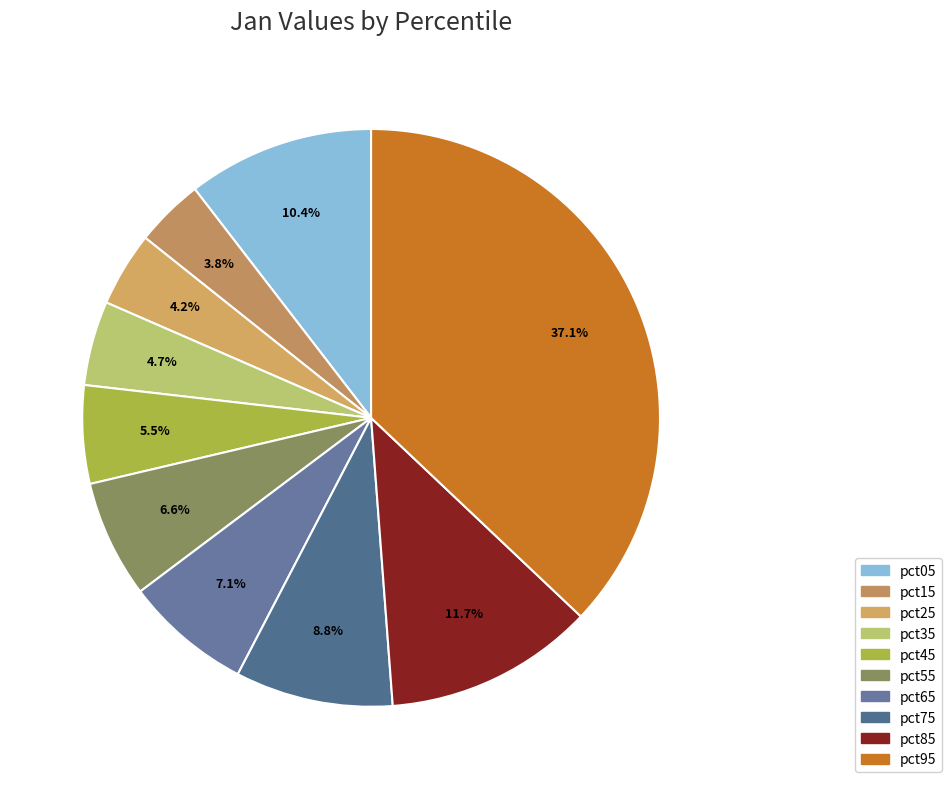

How many slices are in this pie chart?

10